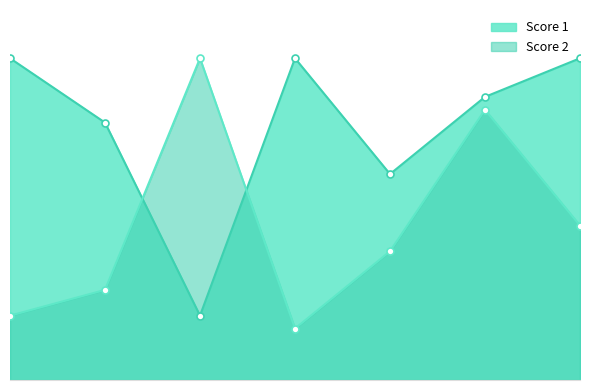

What is the total value across all series at 7?

37